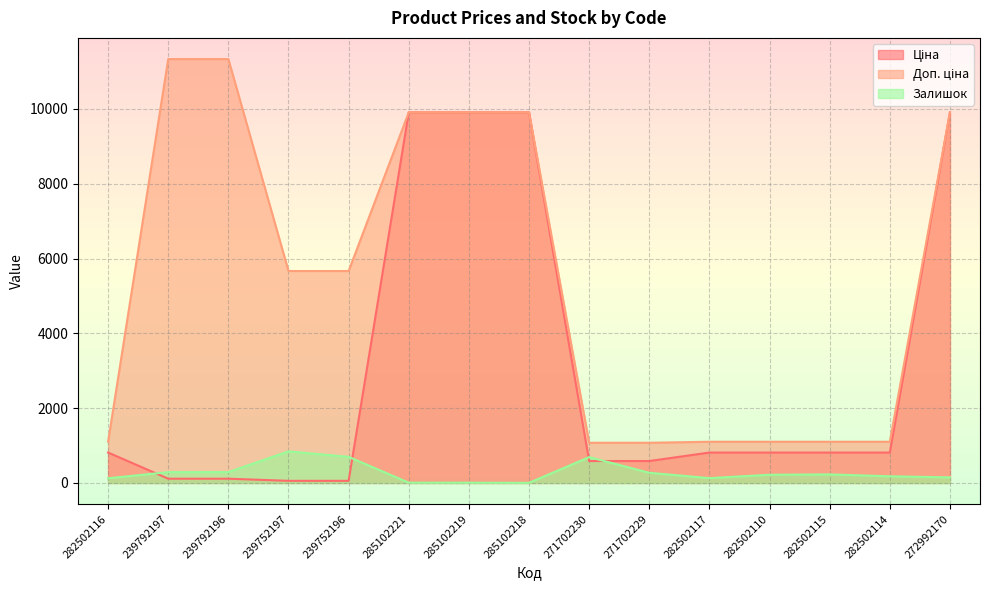

The Ціна series shows 454.1 at 282502114. True or false?

False